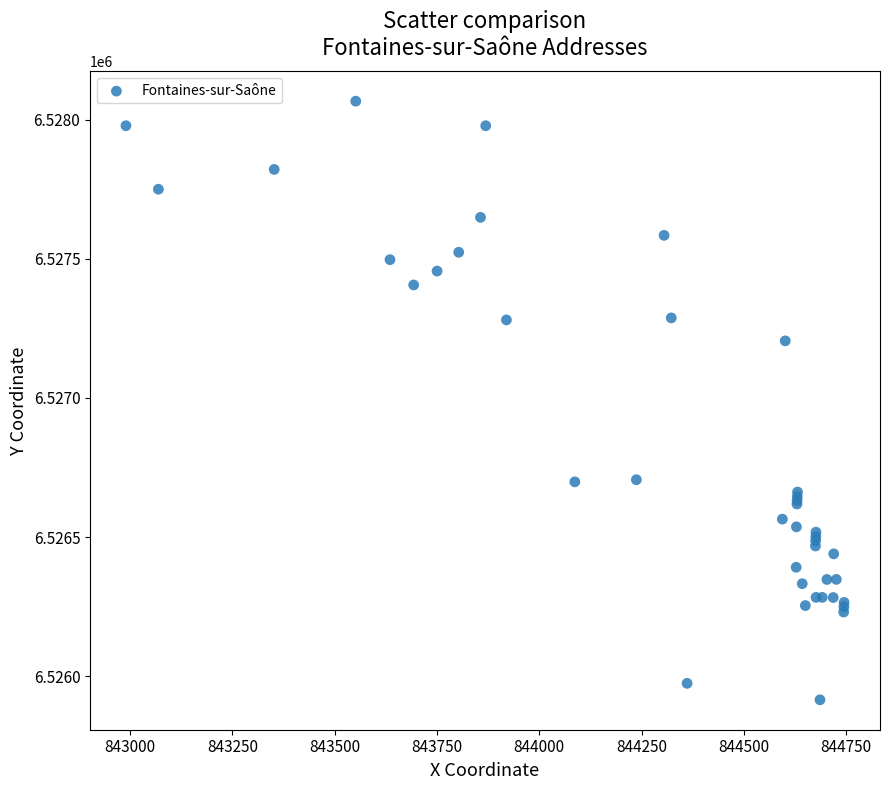

What Y value in the scatter plot is closest to 6526990?

6527205.4